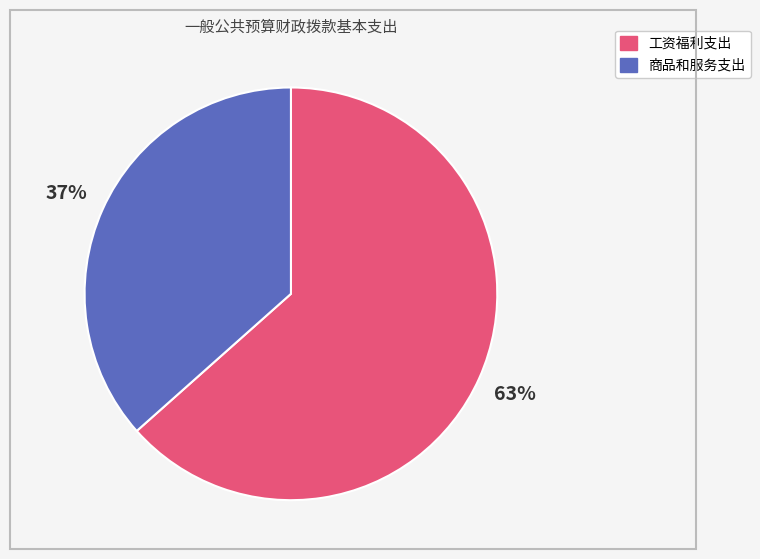

What is the smallest slice in the pie chart?

商品和服务支出